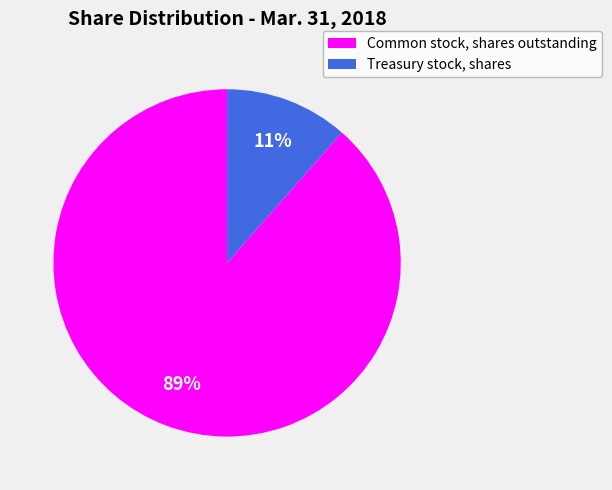

To the nearest percent, what is the average slice percentage?

50%